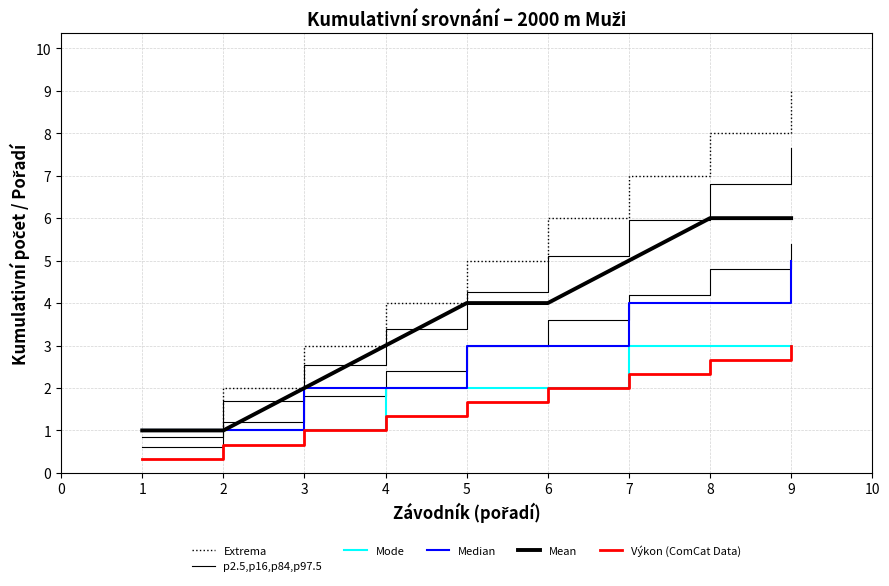

Between 6 and 5, which is larger?

6